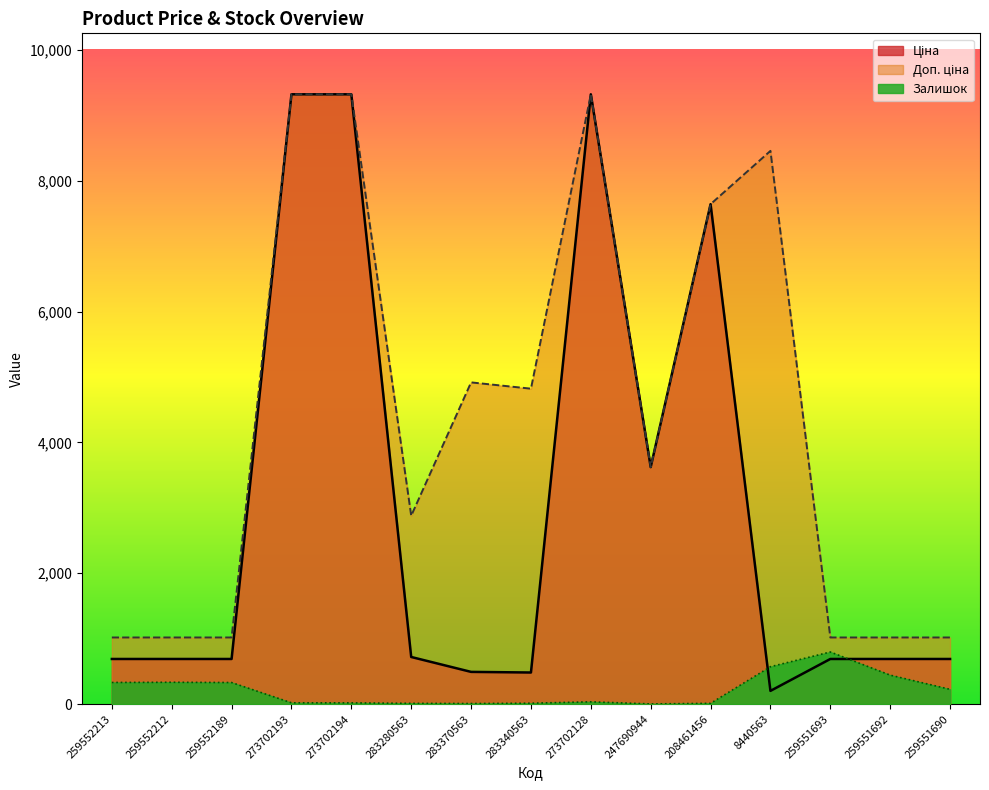

What is the label of the 2nd point from the left?

259552212